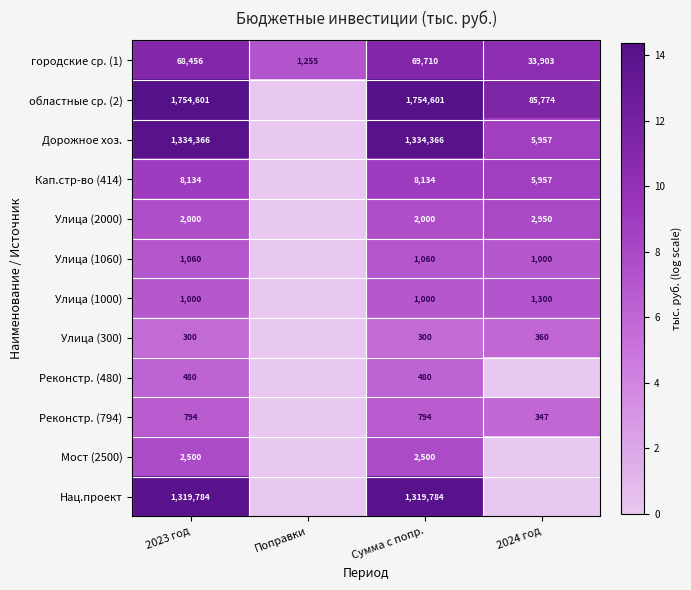

What is the total value across all series at Поправки?

7.1